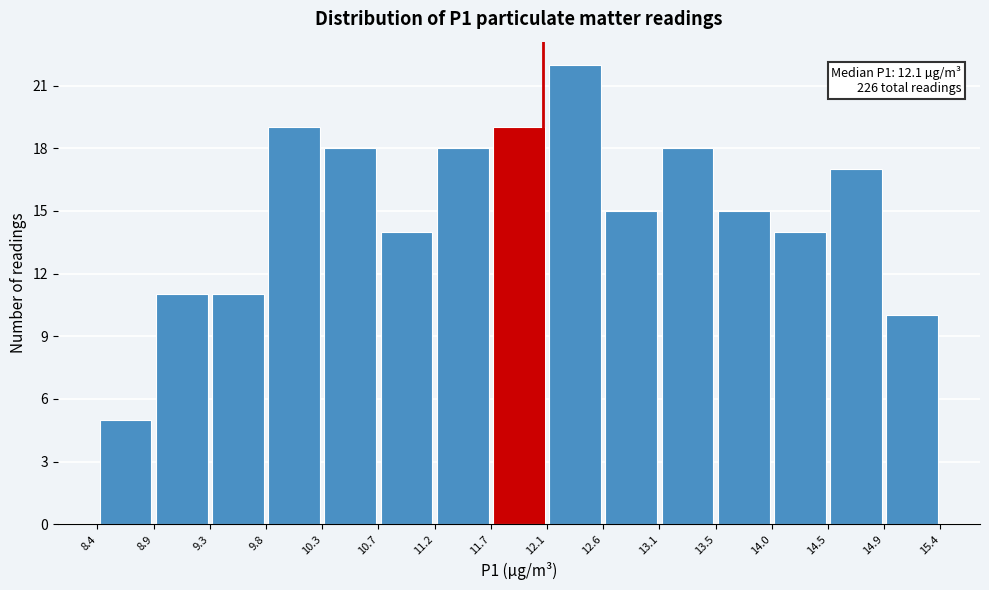

Which range on the x-axis has the tallest bar?

12.1 to 12.6